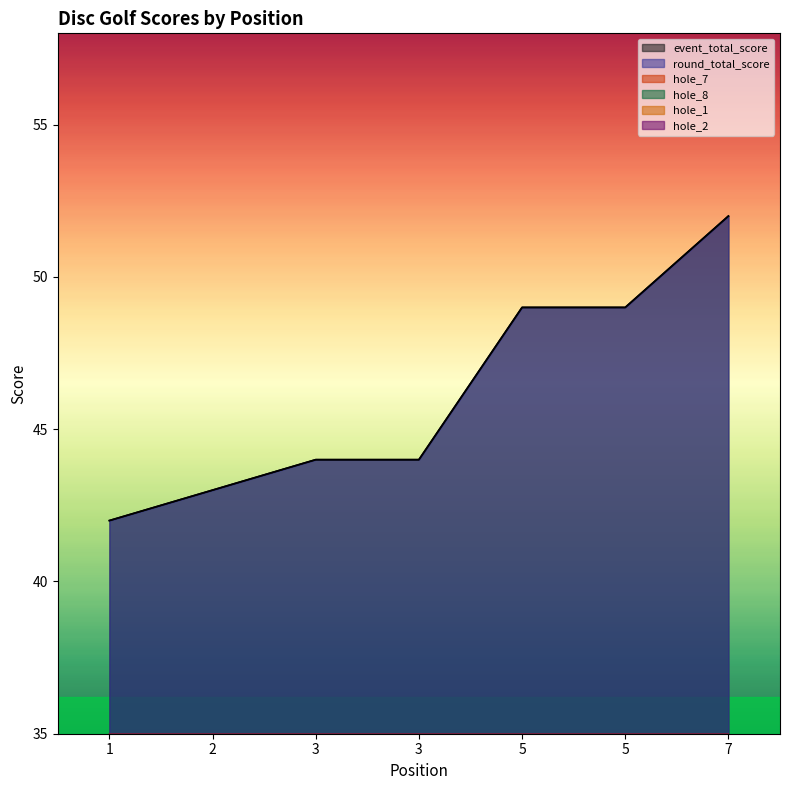

What is the total value across all series at 5?

108